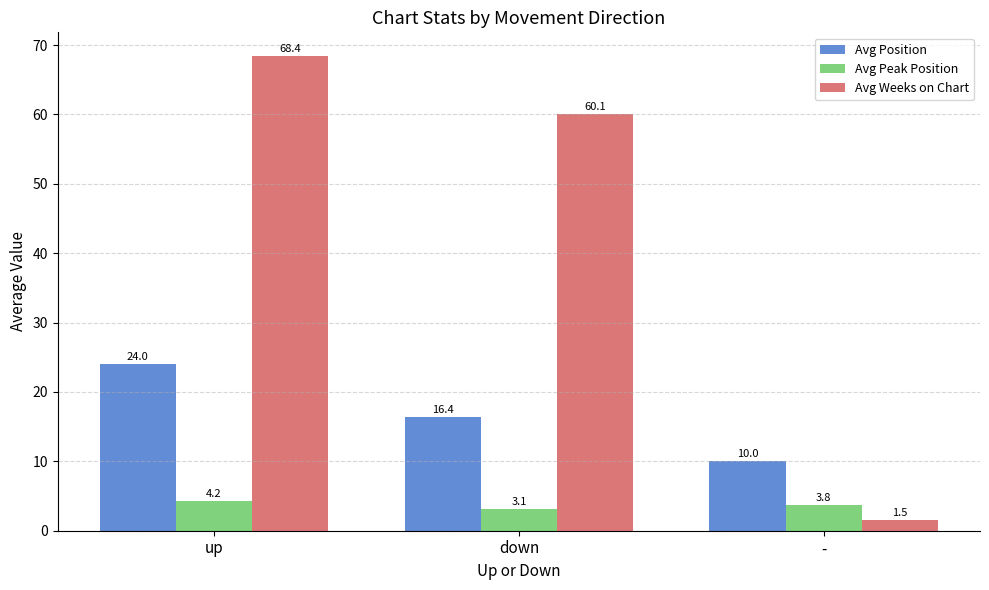

Reading right to left, extract all data points from this chart.

Avg Position: -=10.0	down=16.4	up=24.0
Avg Peak Position: -=3.8	down=3.1	up=4.2
Avg Weeks on Chart: -=1.5	down=60.1	up=68.4